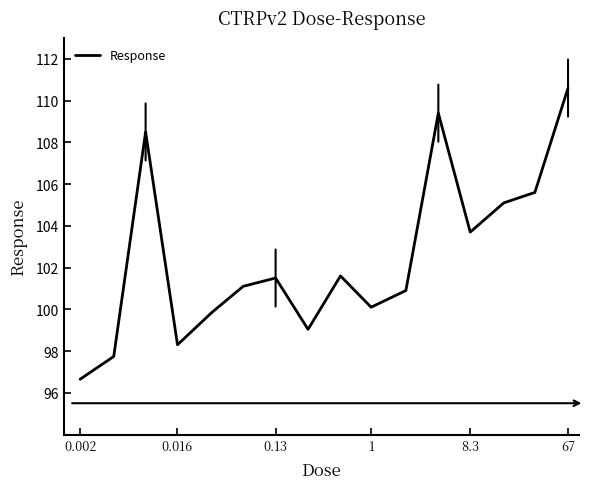

What is the greatest value displayed?

110.6